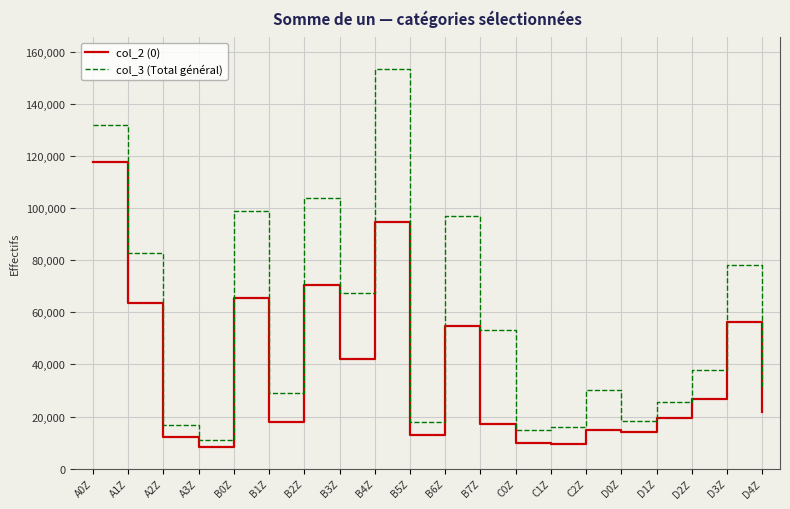

True or false: col_2 (0) has more than 2 interior local peaks.

True